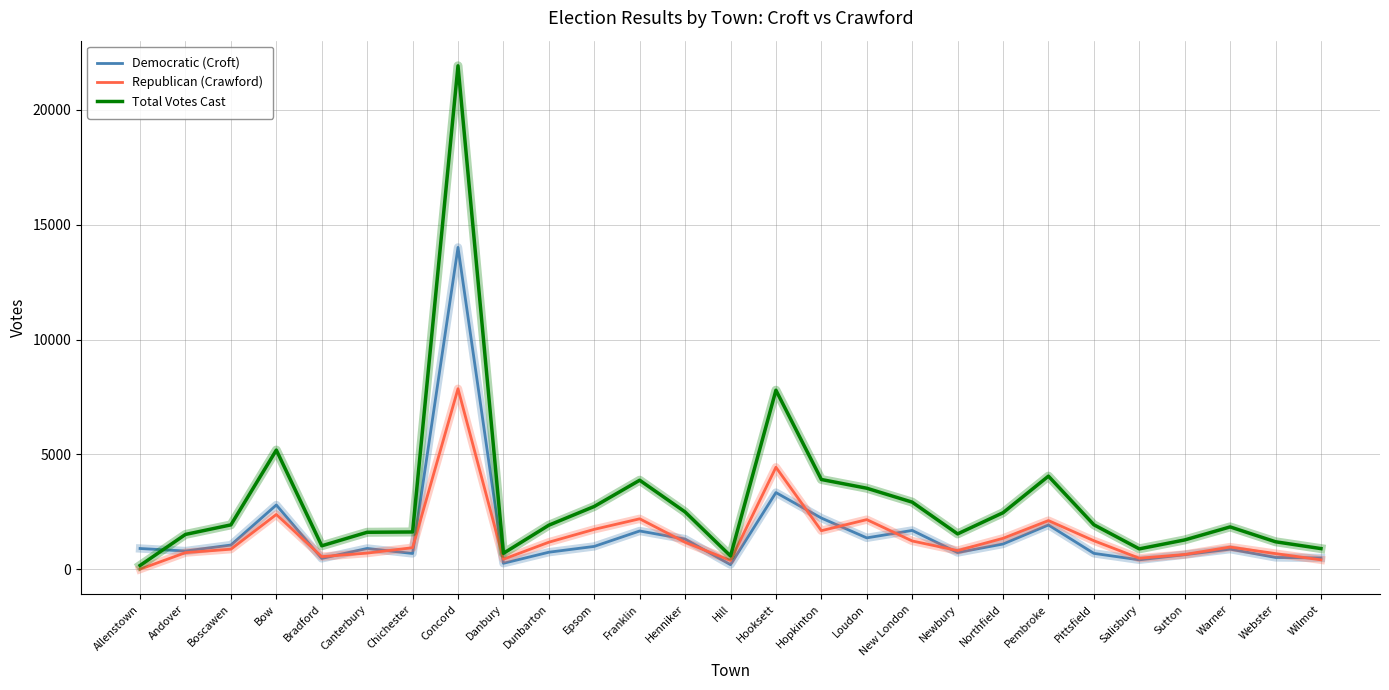

The value of Total Votes Cast at Franklin is 3874. True or false?

True